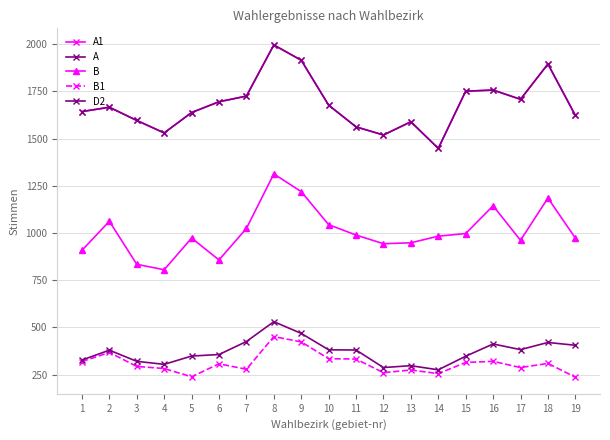

At which category is the sum across all series the highest?

8